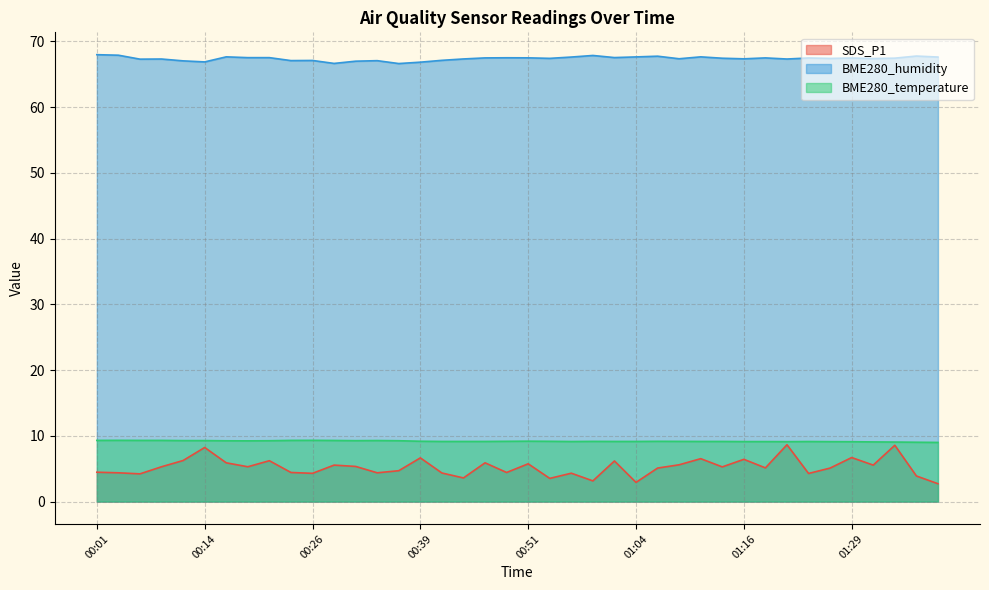

How many interior local valleys does the SDS_P1 series have?

13